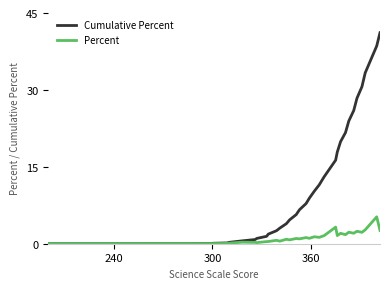

True or false: Percent has more than 0 interior local peaks.

True